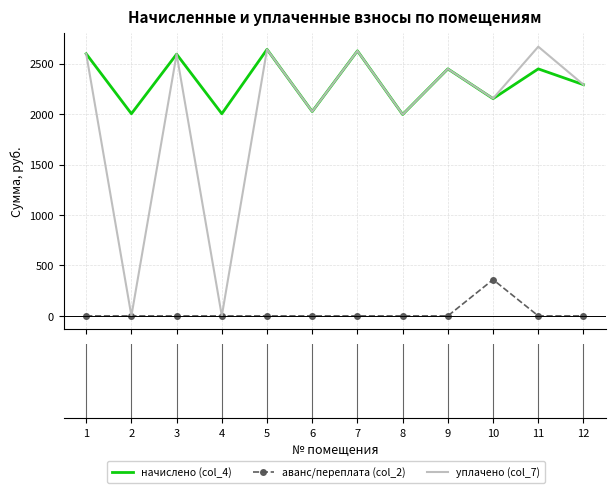

True or false: начислено (col_4) and аванс/переплата (col_2) intersect in this chart.

False